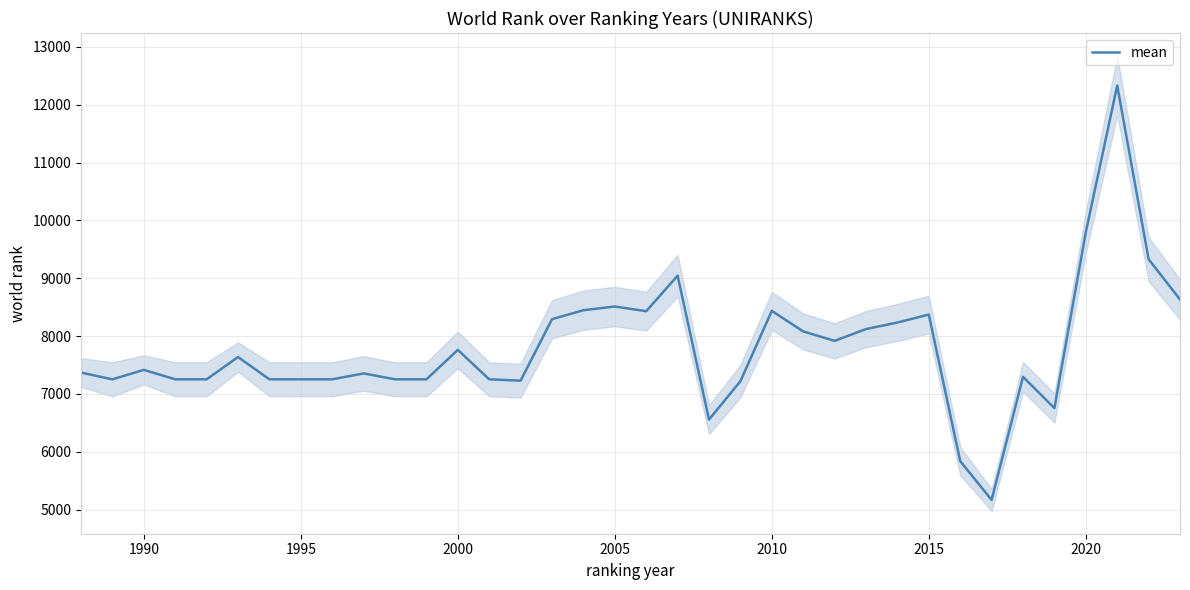

The mean series shows 4082 at 2015. True or false?

False